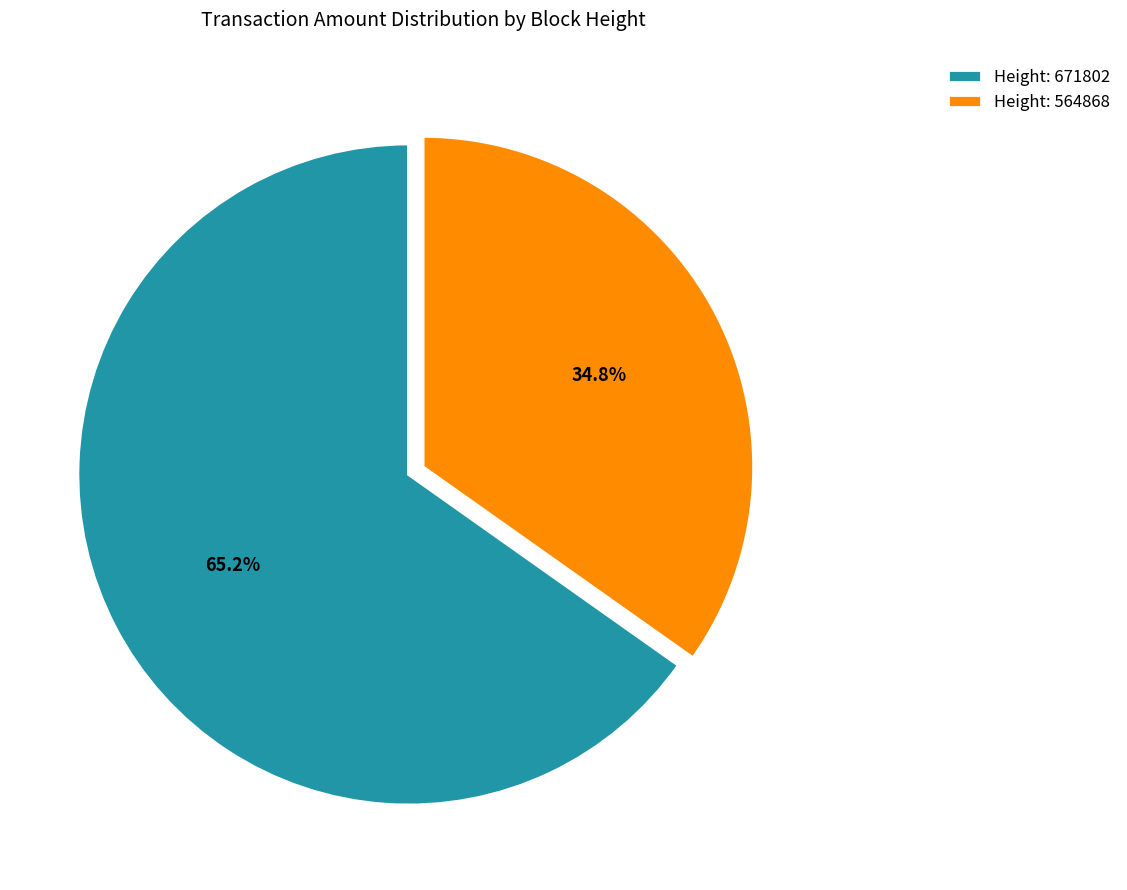

Do Height: 671802 and Height: 564868 together represent more than half of the pie?

Yes